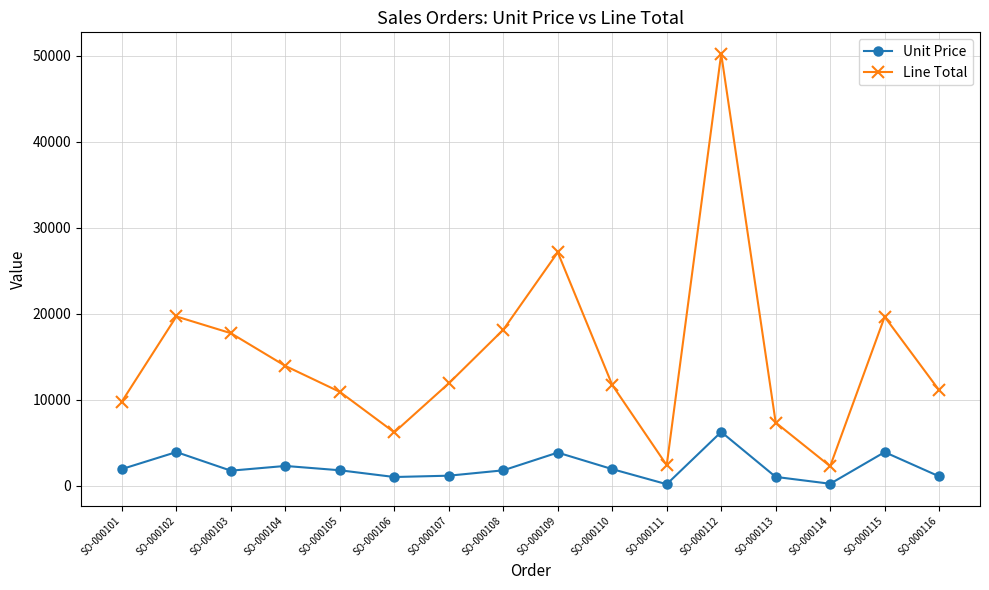

What is the minimum value for Line Total?

2291.4